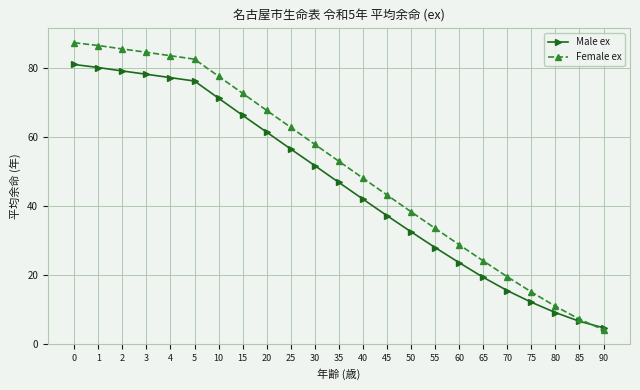

List the series in order of their peak value, lowest first.

Male ex, Female ex